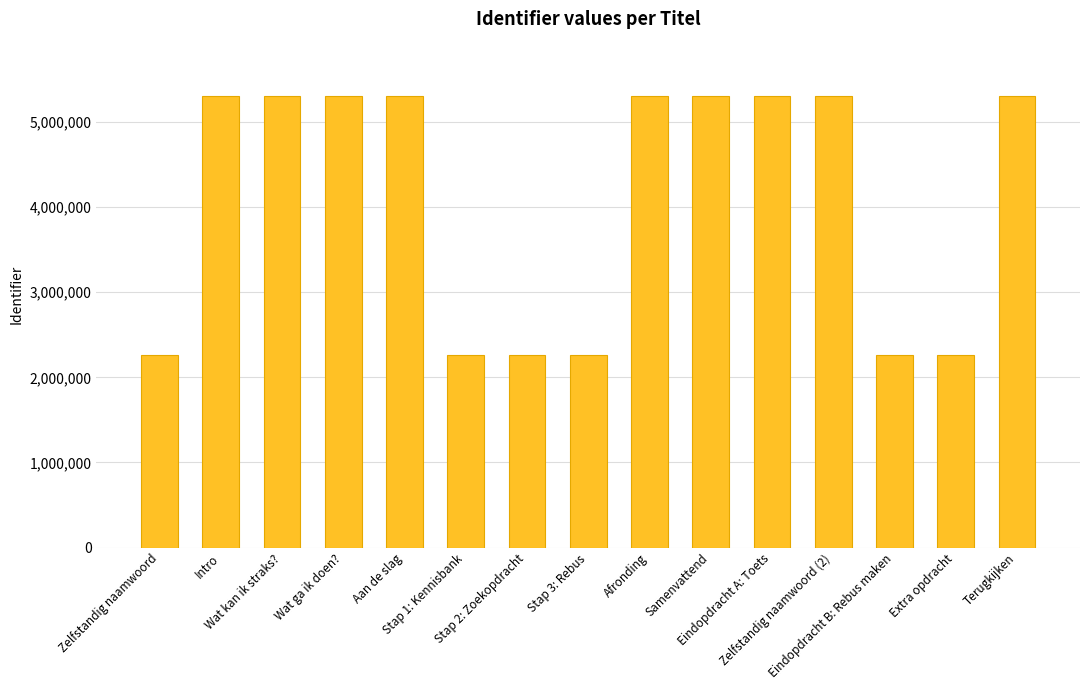

What is the value of the 10th bar from the left?

5305317